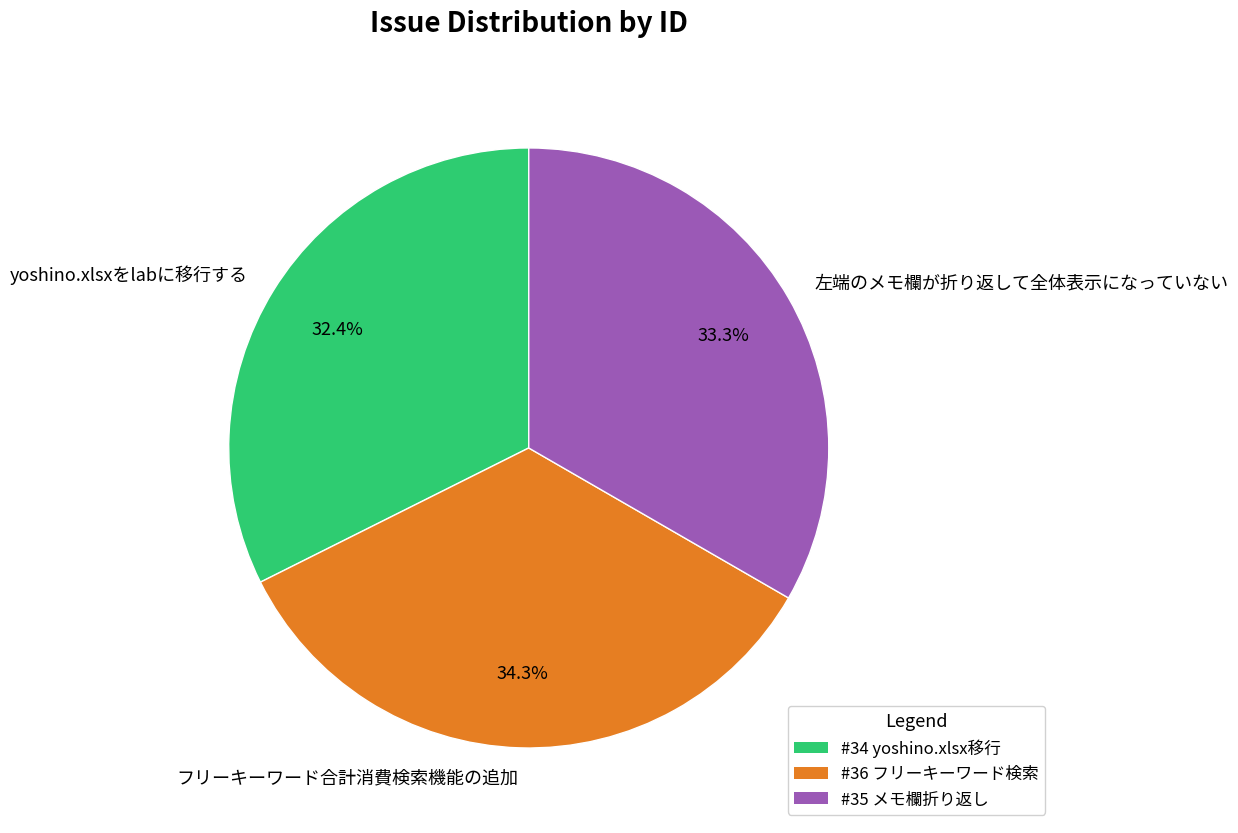

Which slice is the smallest?

yoshino.xlsxをlabに移行する